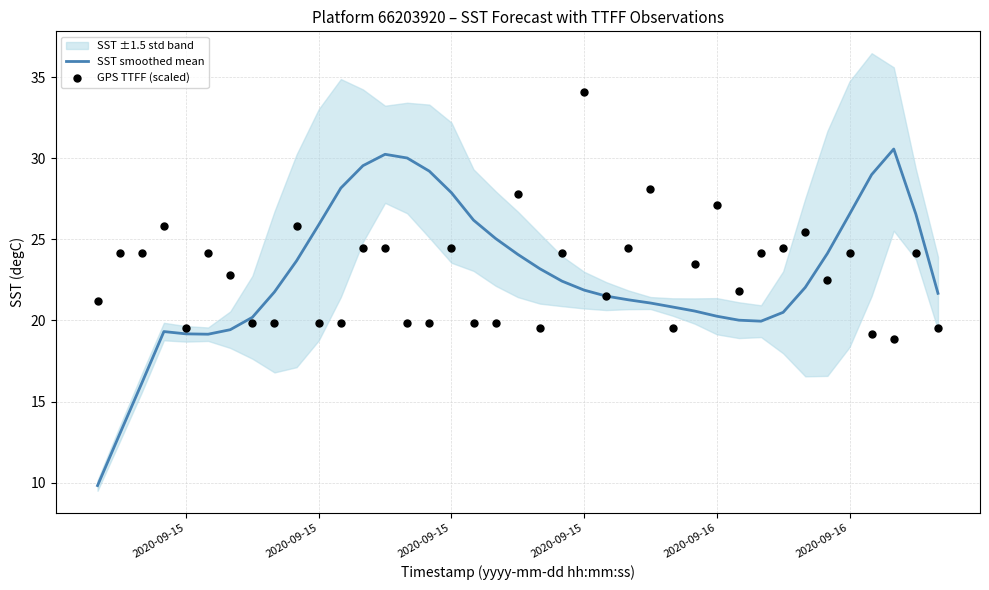

Which series has the largest total across all categories?

GPS TTFF (scaled)